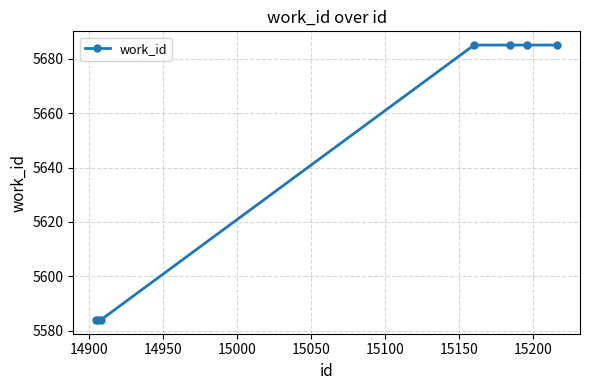

Reading right to left, what are all the values shown in this chart?

5685	5685	5685	5685	5584	5584	5584